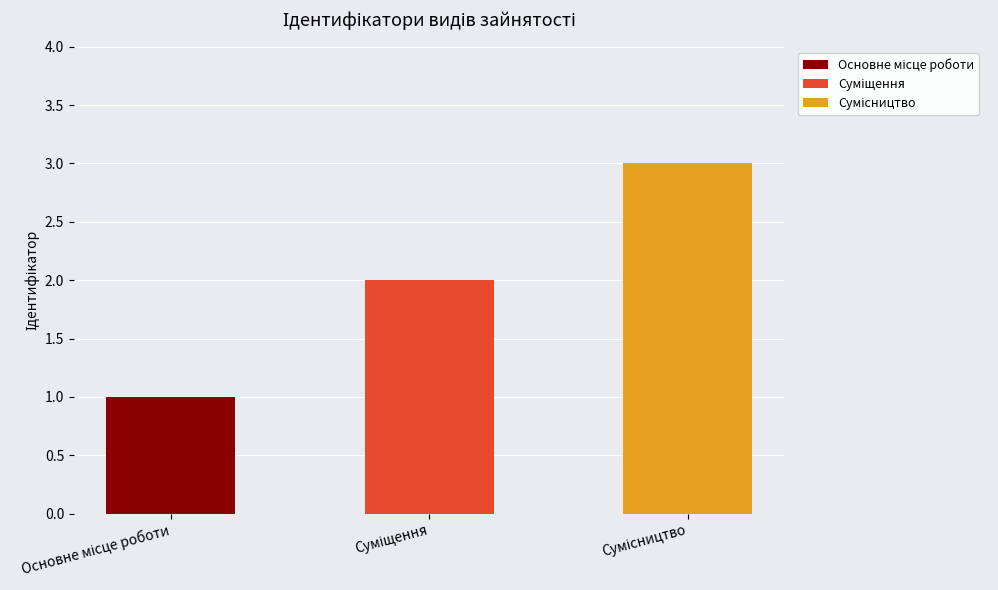

Rank the categories by value from highest to lowest.

Сумісництво, Суміщення, Основне місце роботи